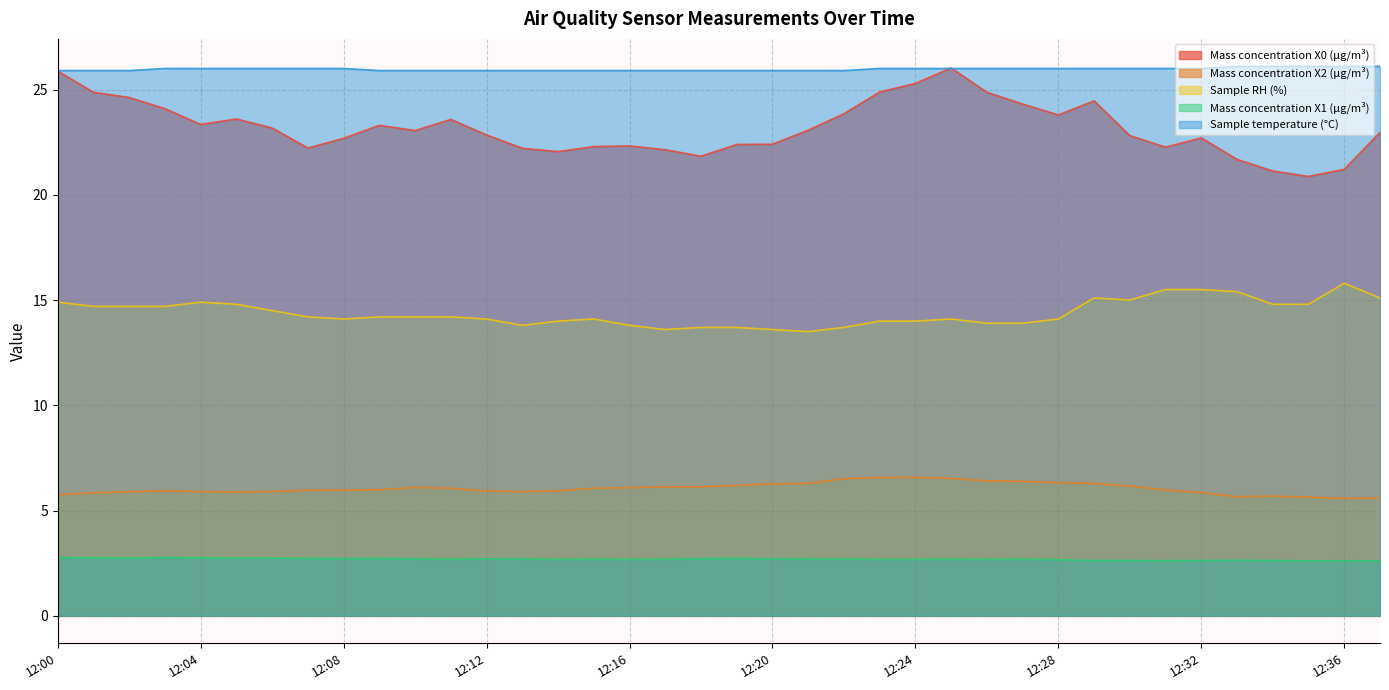

Count the number of categories in the chart.

38